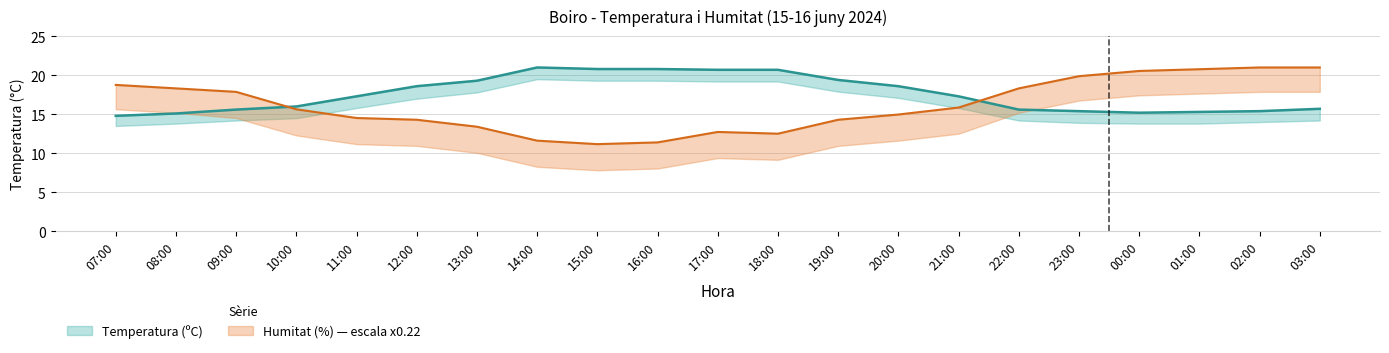

At how many categories does at least one series exceed 16?

20